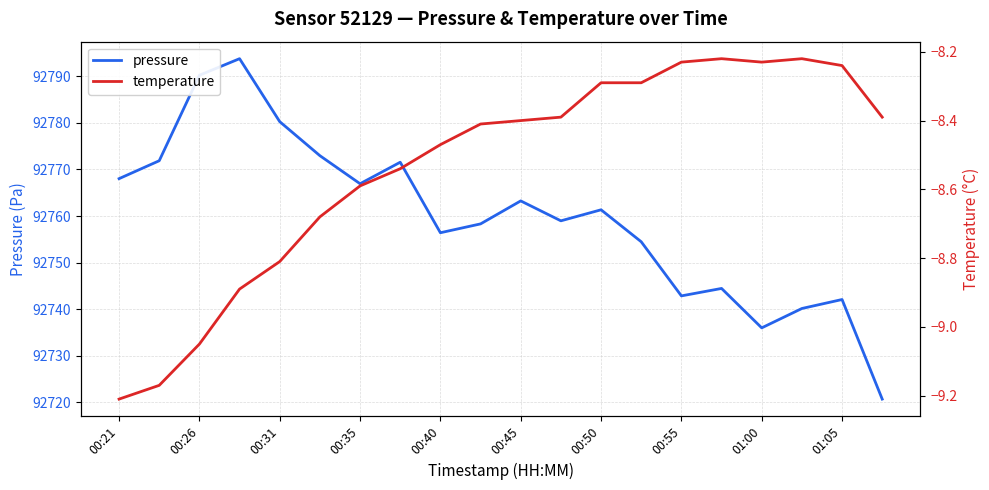

True or false: temperature and pressure cross at least once.

False